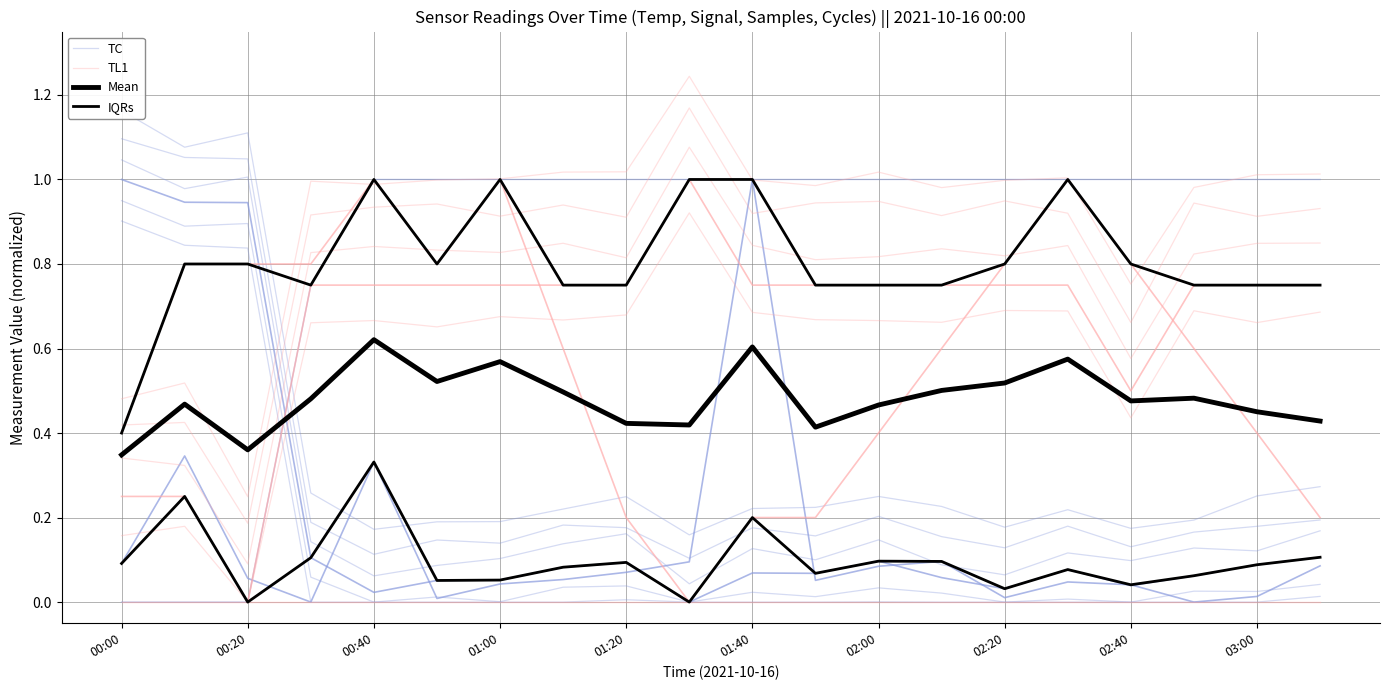

Rank the categories by TC value from lowest to highest.

03:00, 01:20, 16, 14, 01:40, 02:00, 17, 15, 02:20, 10, 11, 13, 02:40, 12, 18, 01:00, 19, 00:20, 00:40, 00:00